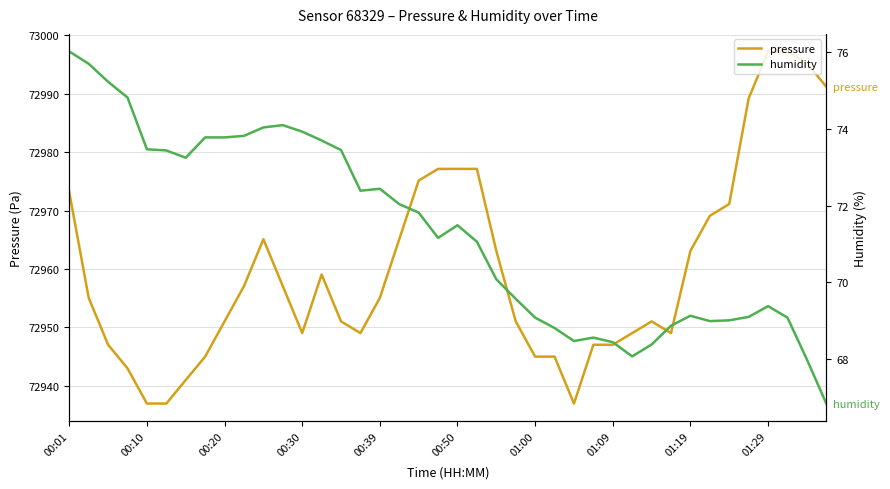

Reading right to left, what are all the values shown in this chart?

pressure: 72991.2	72995.2	72997.2	72997.2	72989.2	72971.1	72969.1	72963.1	72949.0	72951.0	72949.0	72947.0	72947.0	72937.0	72945.0	72945.0	72951.0	72963.1	72977.1	72977.1	72977.1	72975.1	72965.1	72955.1	72949.0	72951.0	72959.1	72949.0	72957.1	72965.1	72957.1	72951.0	72945.0	72941.0	72937.0	72937.0	72943.0	72947.0	72955.1	72973.1
humidity: 66.8	68.0	69.1	69.4	69.1	69.0	69.0	69.1	68.9	68.4	68.1	68.4	68.6	68.5	68.8	69.1	69.6	70.1	71.1	71.5	71.2	71.8	72.0	72.4	72.4	73.5	73.7	73.9	74.1	74.0	73.8	73.8	73.8	73.2	73.4	73.5	74.8	75.2	75.7	76.0